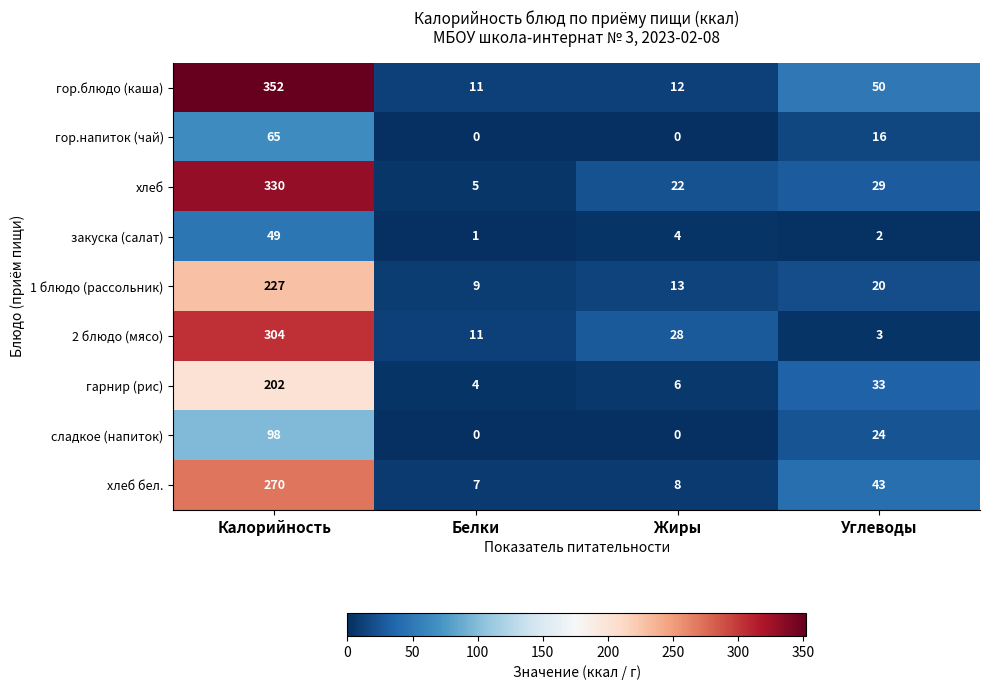

What is the spread (max minus min) of values at Белки?

11